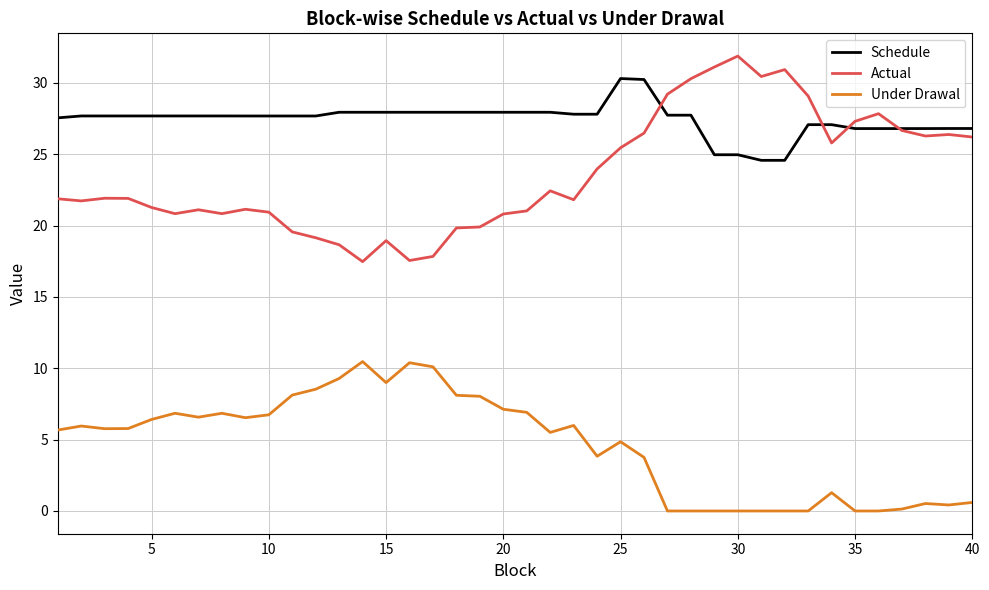

List the series in order of their overall mean, highest first.

Schedule, Actual, Under Drawal